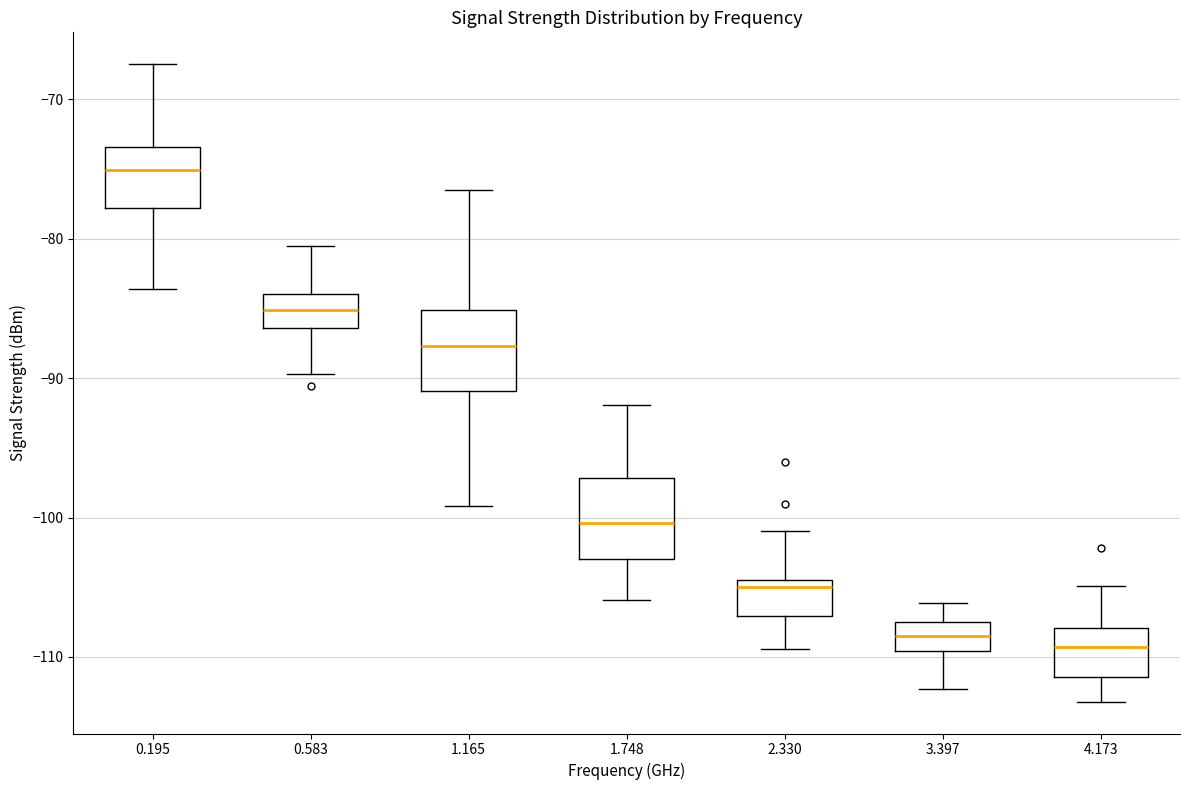

Where does the upper whisker of the box at x = 2.330 end on the y-axis? The values are not printed on the chart, so give them approximately, as read against the axis.

-101